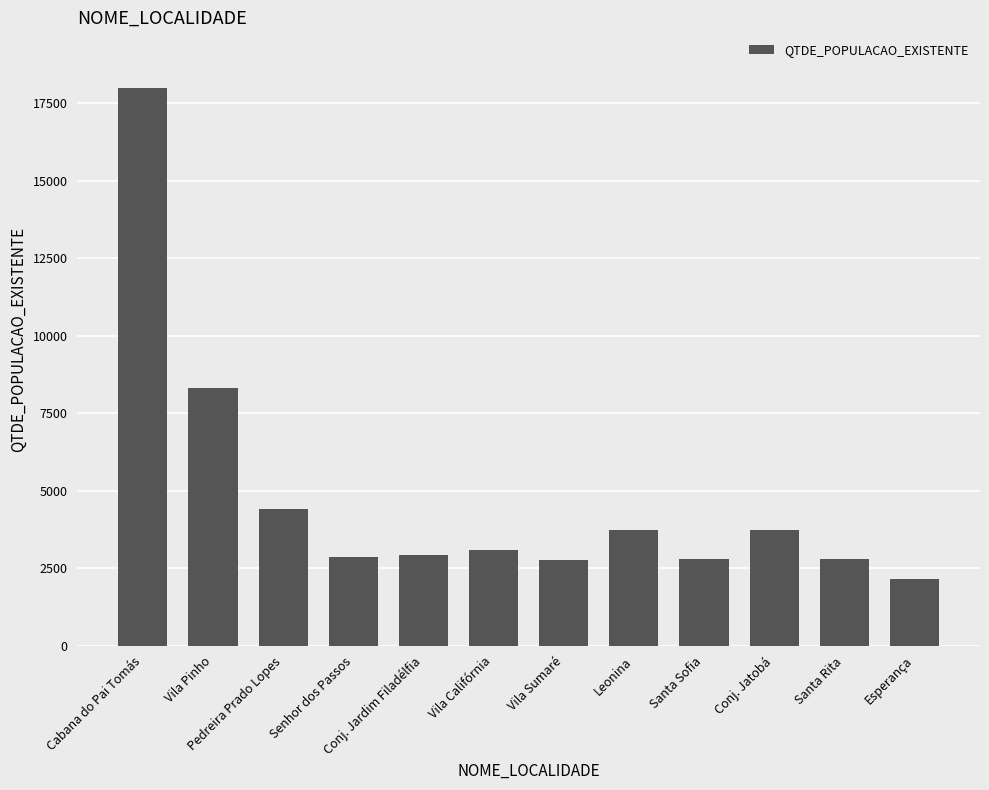

What is the difference between the second highest and minimum values?

6154